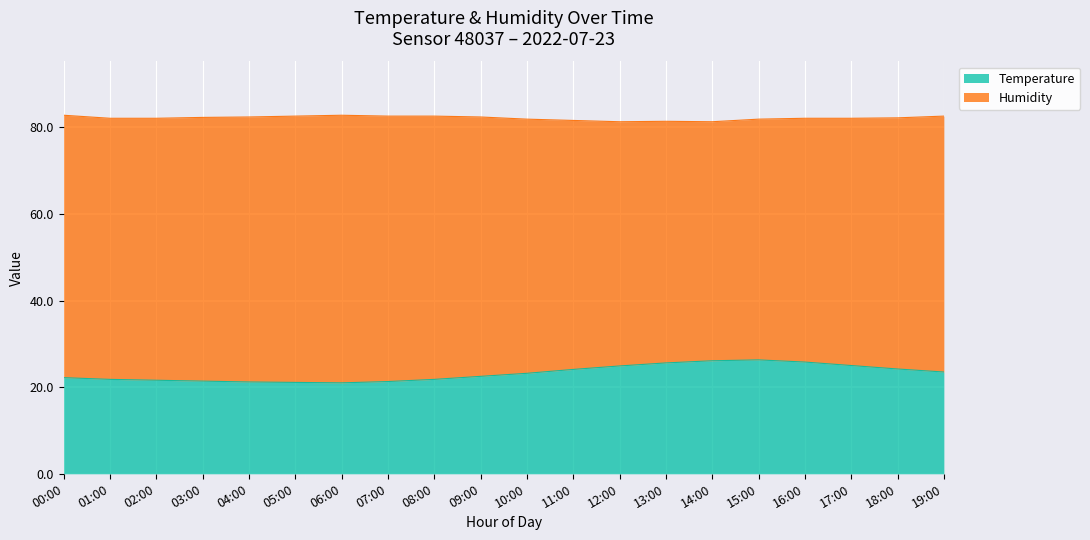

What is the total value across all series at 03:00?

82.3